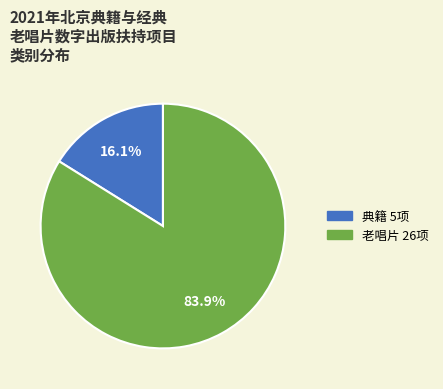

What percentage is NOT represented by 老唱片?

16.1%